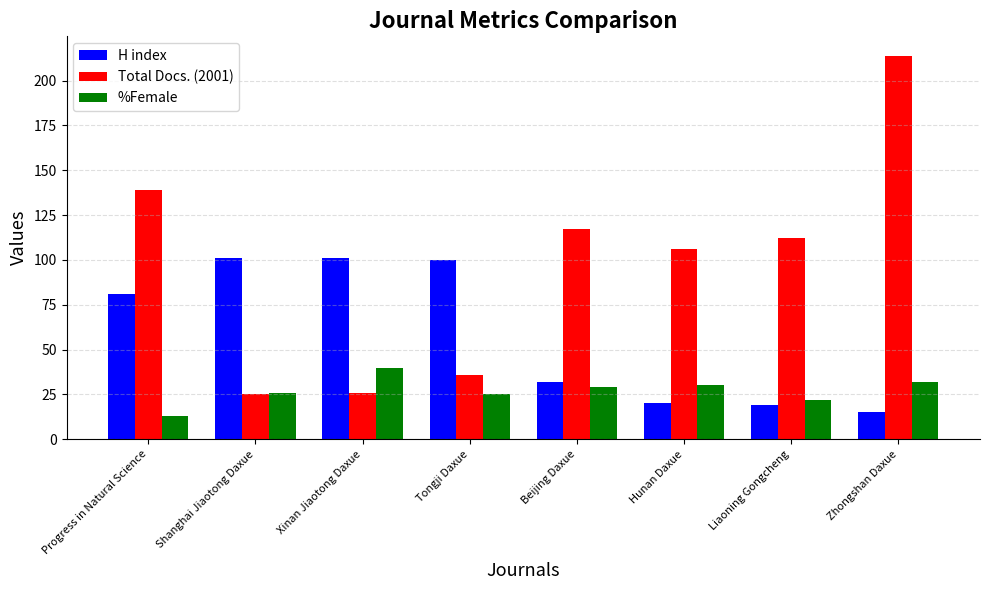

Is the value of H index at Beijing Daxue greater than the value of %Female at Progress in Natural Science?

Yes